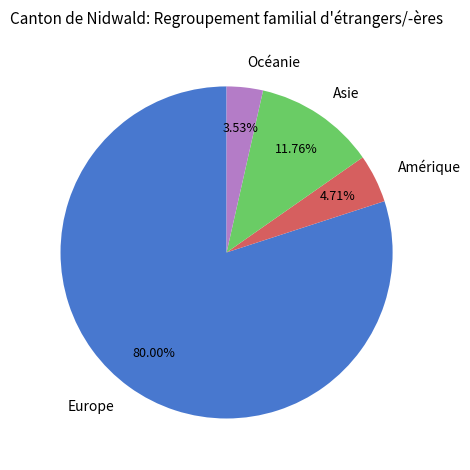

To the nearest percent, what is the average slice percentage?

25%